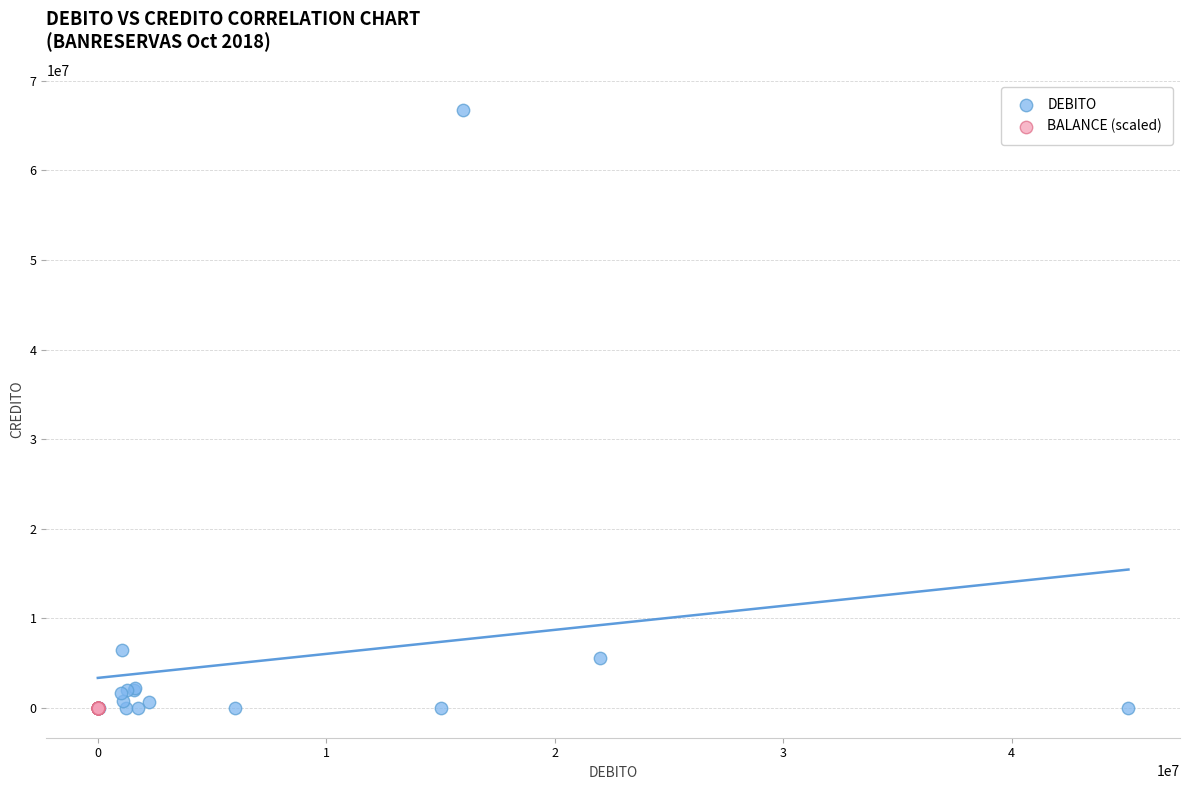

Which series contains the highest Y value?

DEBITO